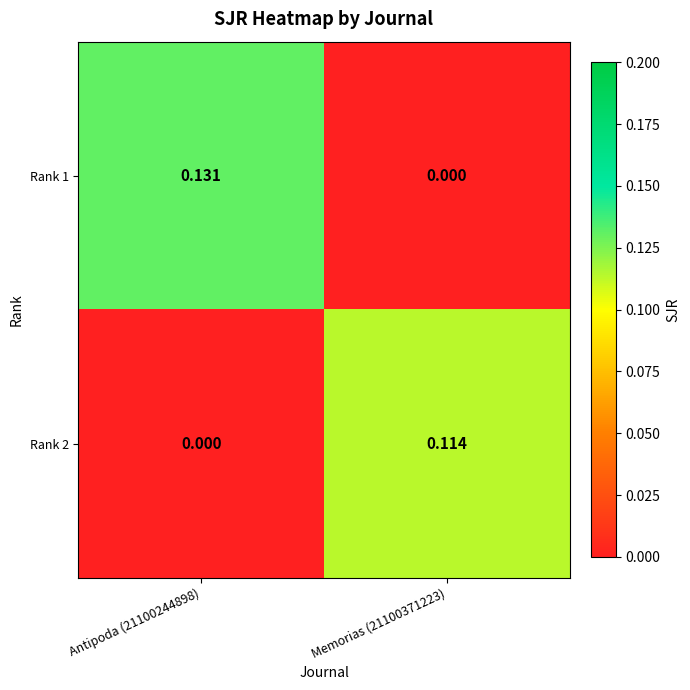

Between Memorias (21100371223) and Antipoda (21100244898), which is larger?

Antipoda (21100244898)